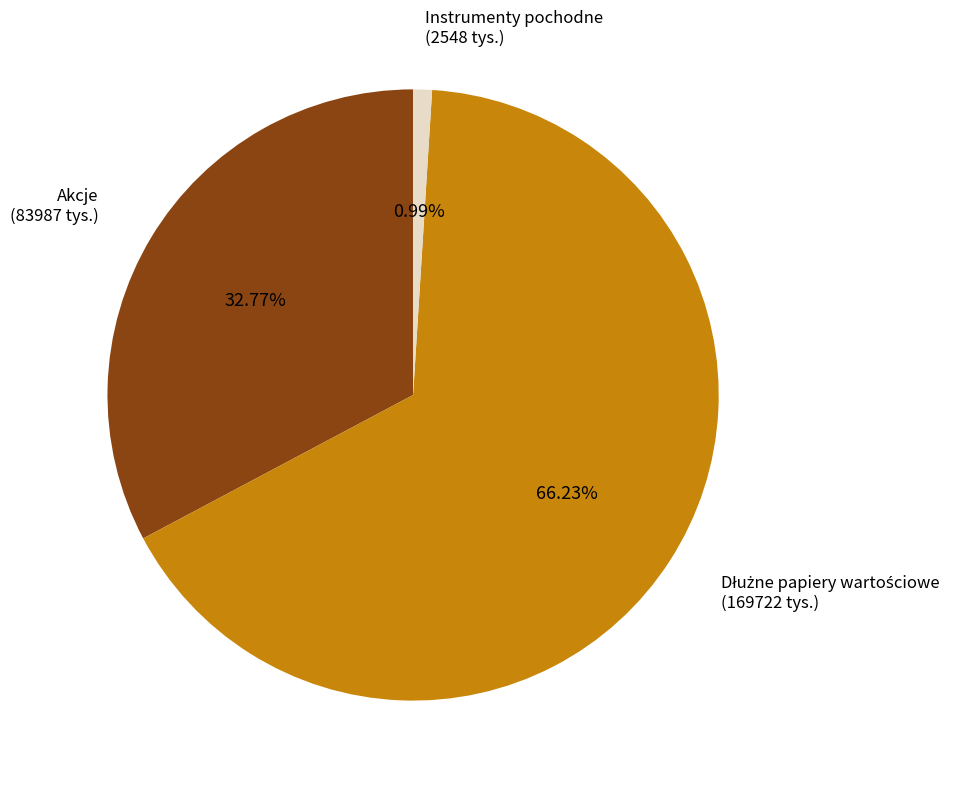

What is the smallest slice in the pie chart?

Instrumenty pochodne